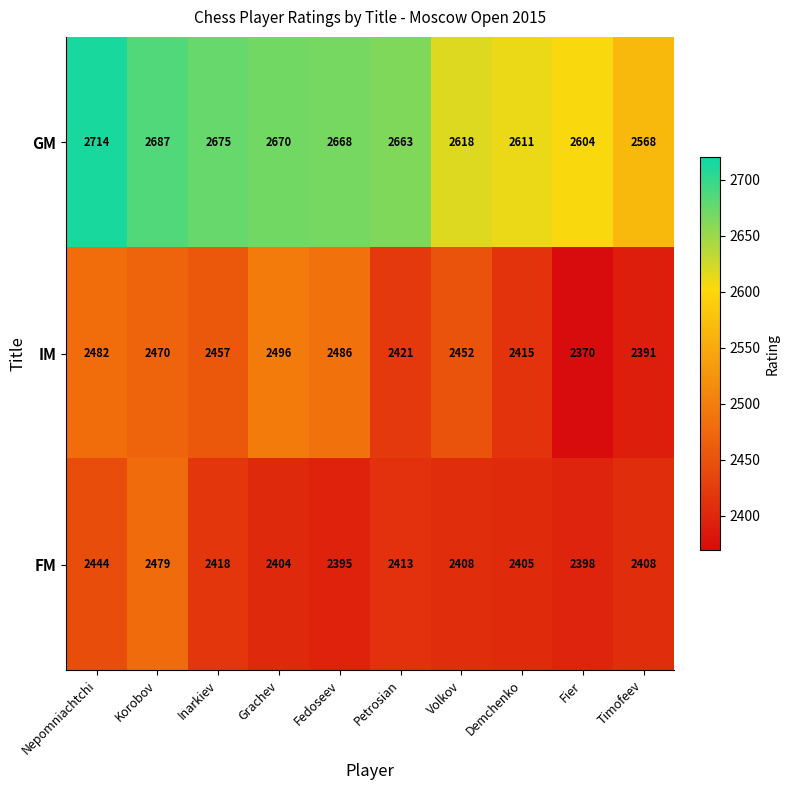

Which series changed the most between Korobov and Volkov?

FM